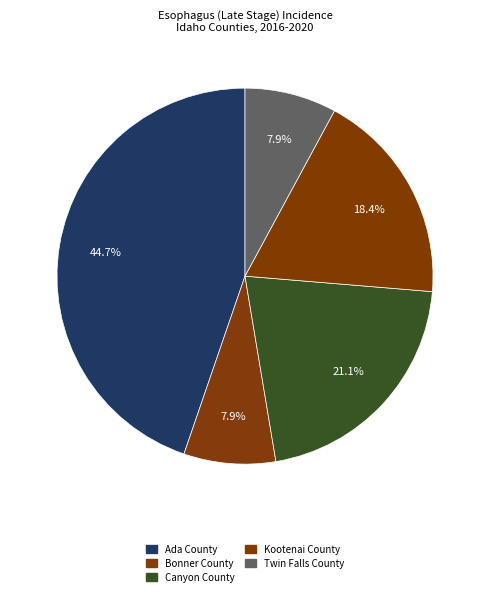

To the nearest percent, what portion does Canyon County represent?

21%